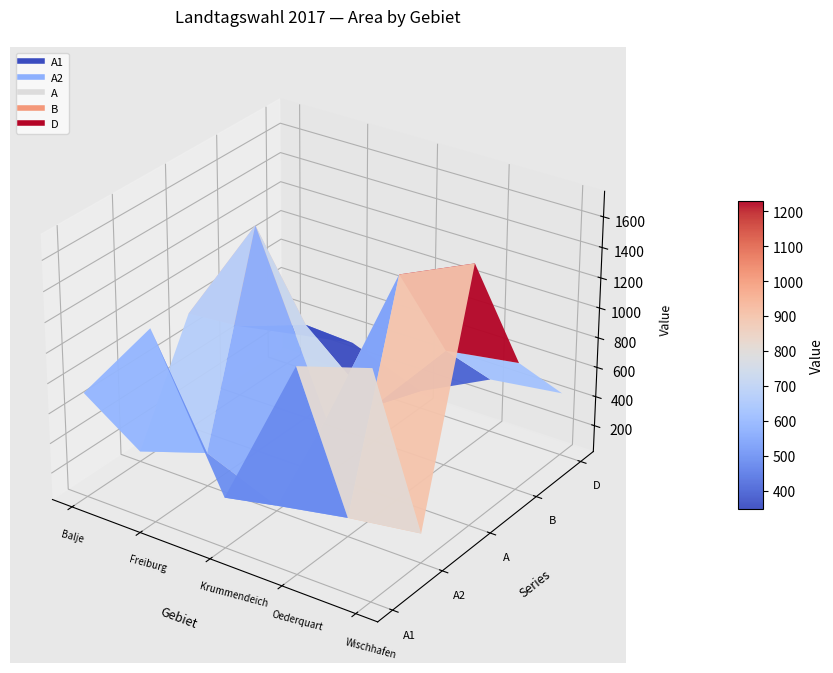

Is this an area chart (filled region under the line)?

No